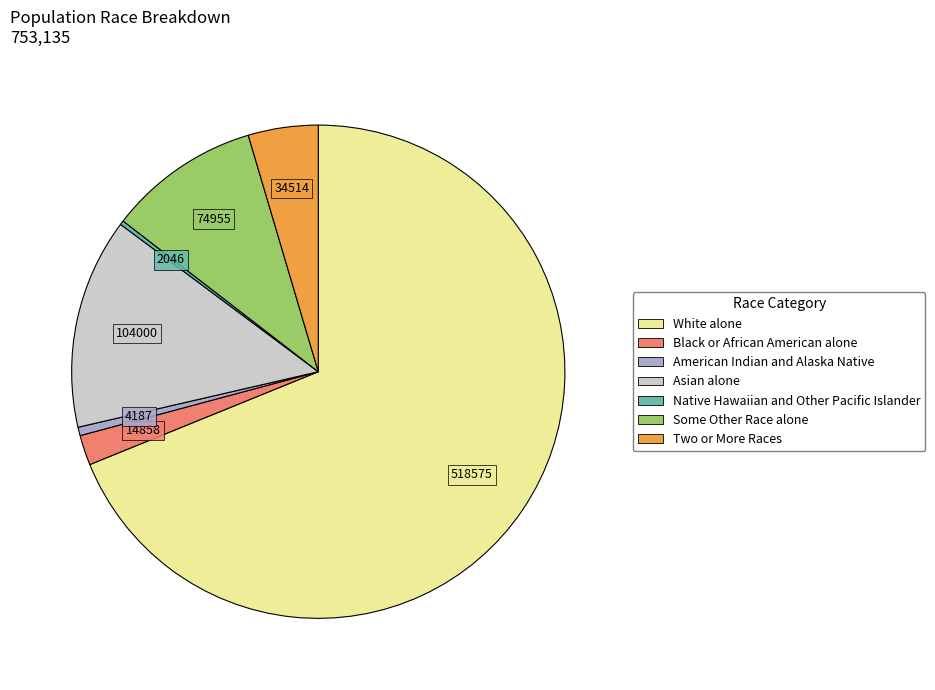

True or false: Asian alone accounts for 14% of the total.

True